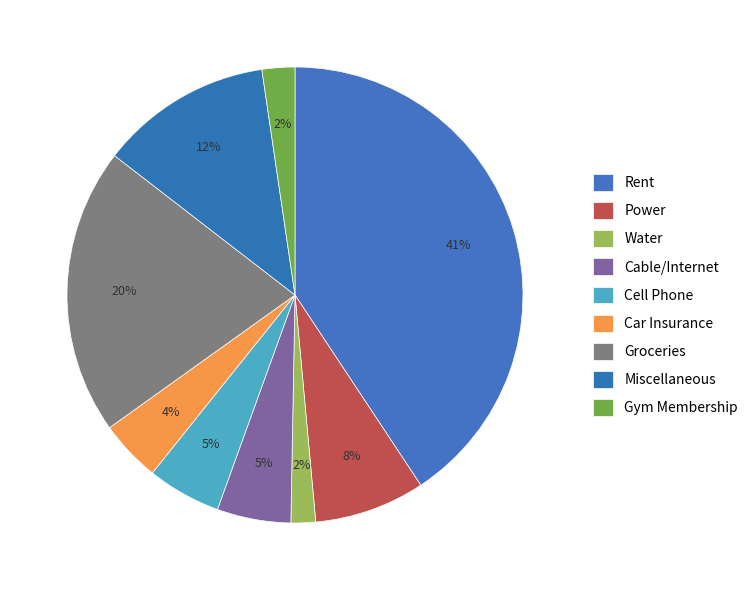

To the nearest percent, what is the average slice percentage?

11%